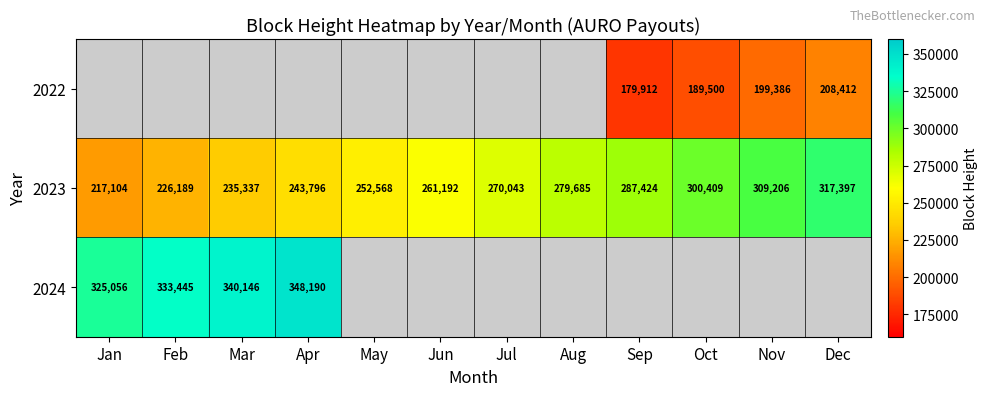

Where is 2023 nearest to the value 267250?

Jul